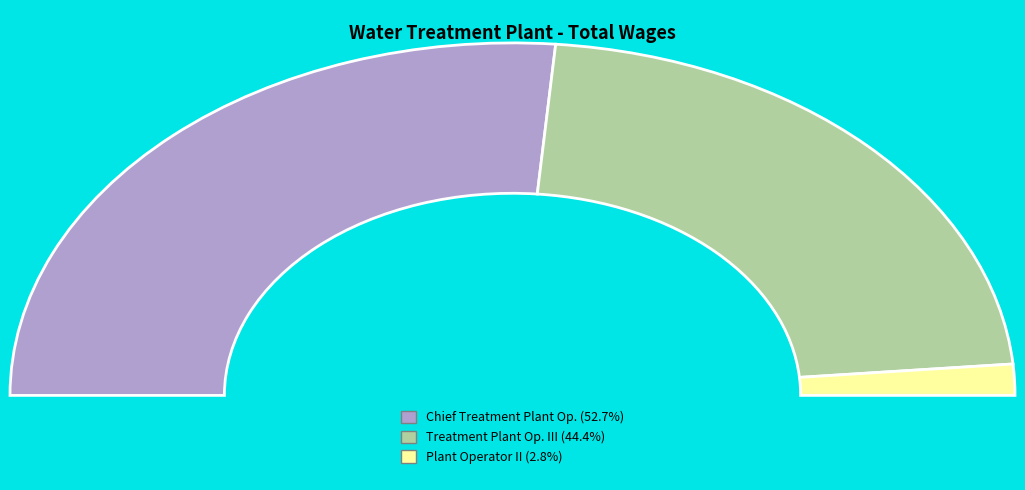

Which slice represents more than half of the pie?

Chief Treatment Plant Operator